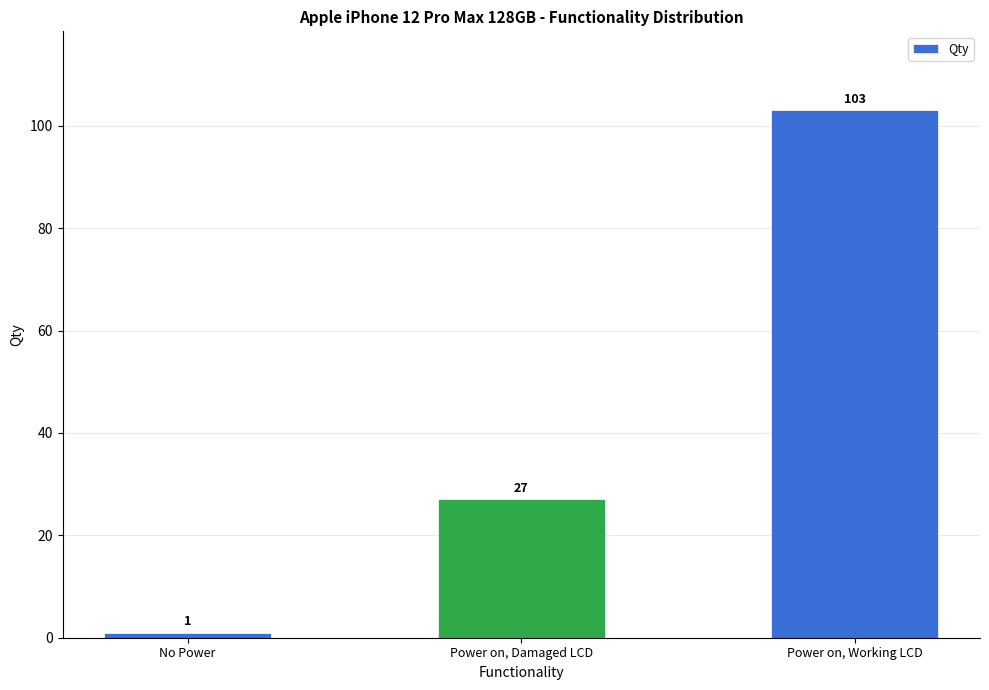

Which label corresponds to the smallest value in the chart?

No Power